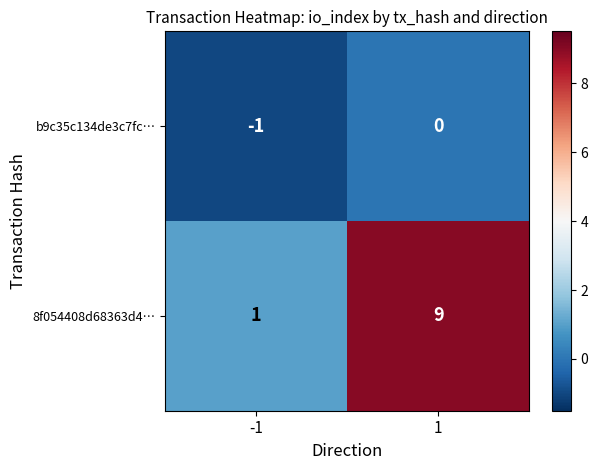

Which label corresponds to the largest value in the chart?

1